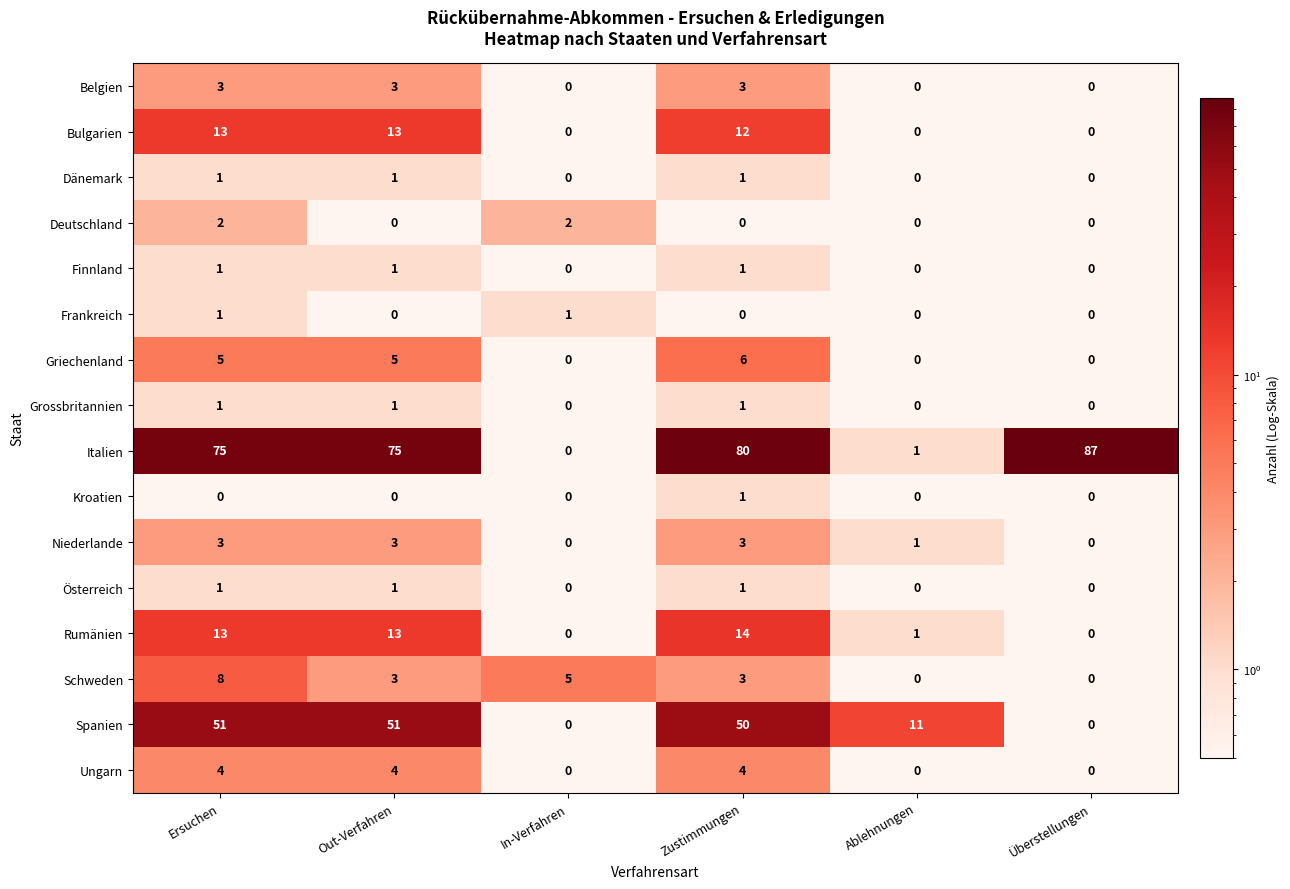

Count the Frankreich values in the range 0 to 1.

6